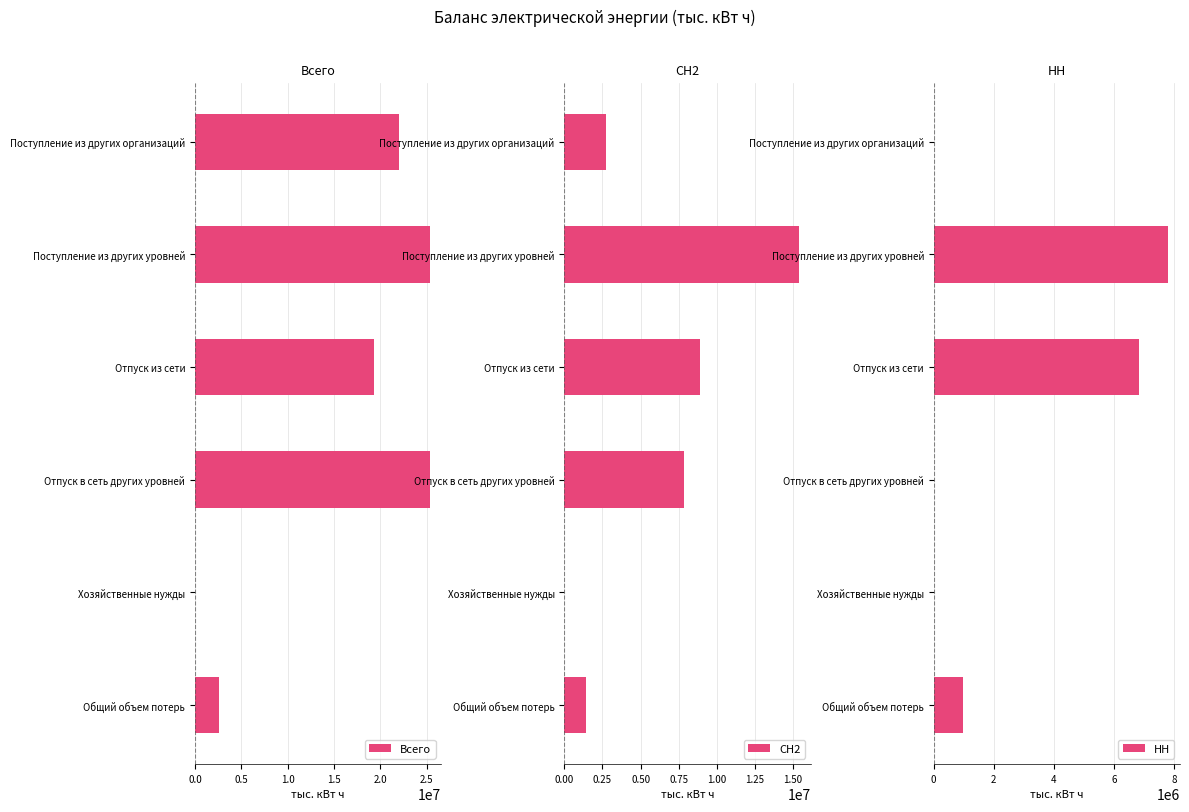

True or false: СН2 has a value of 7815862.1 at Отпуск в сеть других уровней.

True